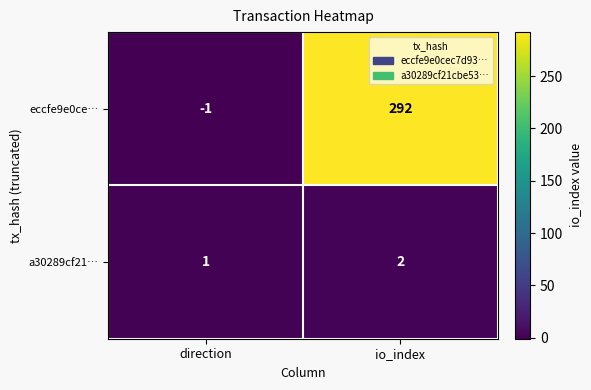

What is the maximum value shown in the chart?

292